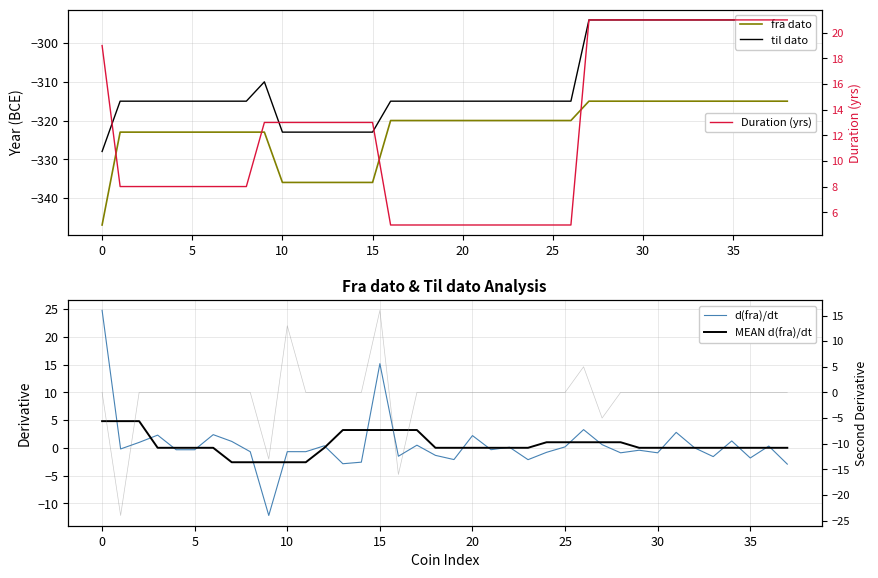

Is it true that fra dato equals -320 at 20?

True